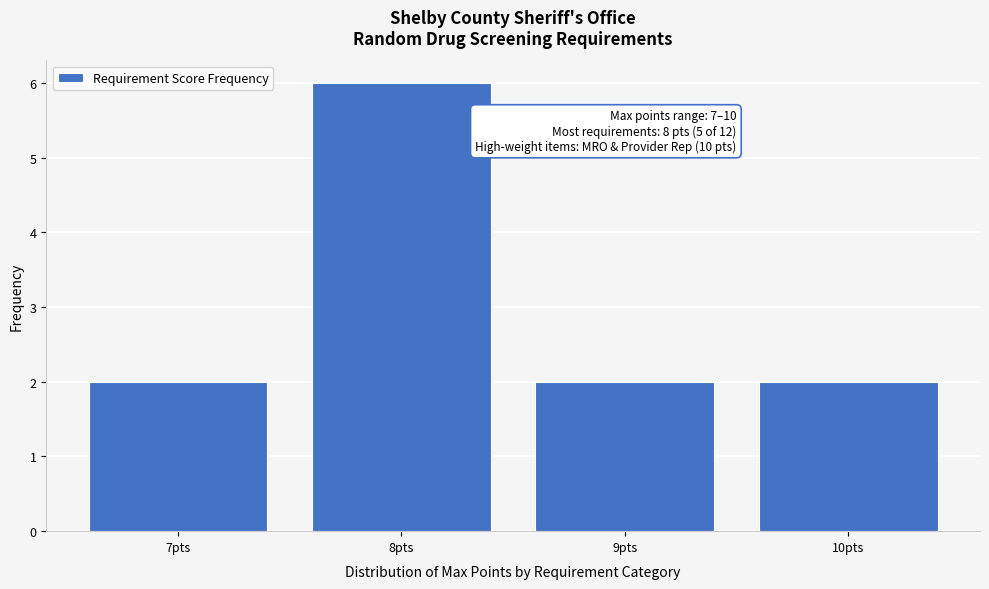

Over which range of the x-axis is the bar tallest?

7.5 to 8.5